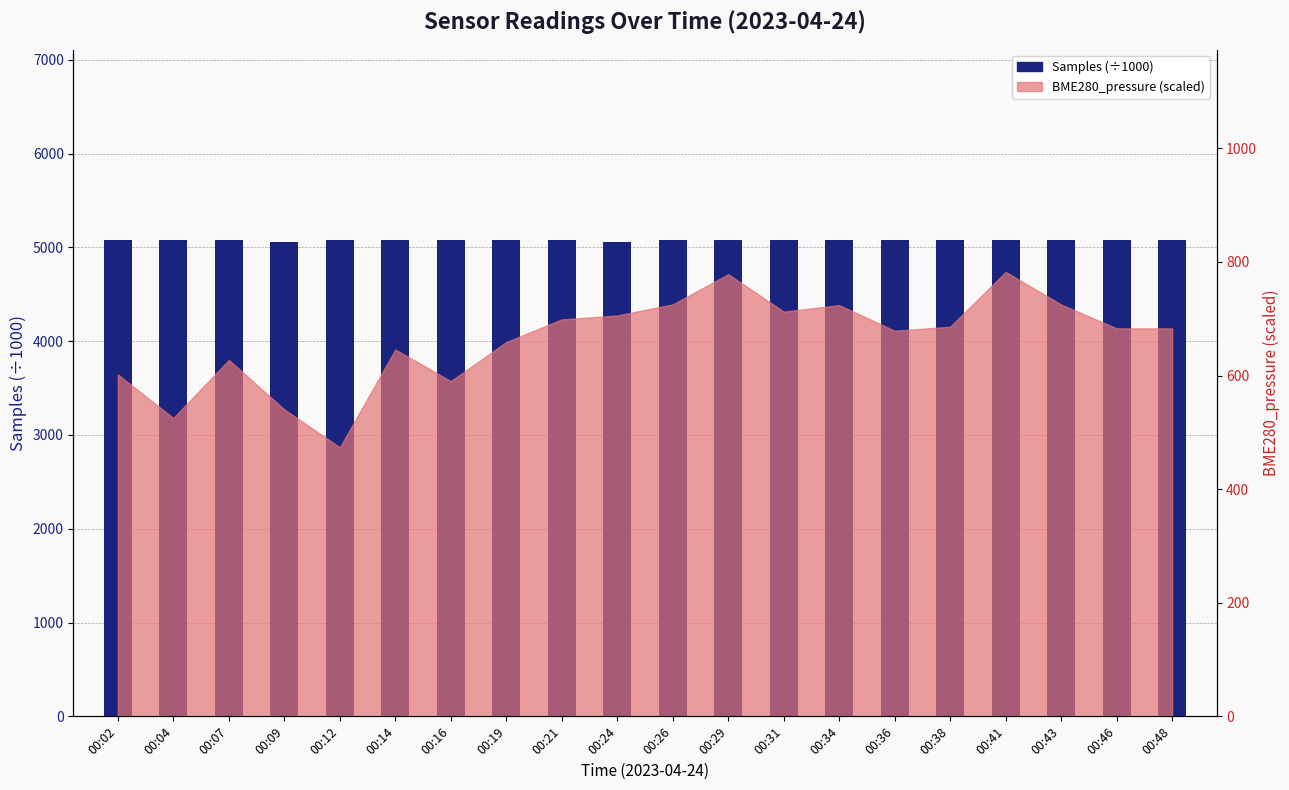

True or false: the data shows 5075.9 at 00:43.

True